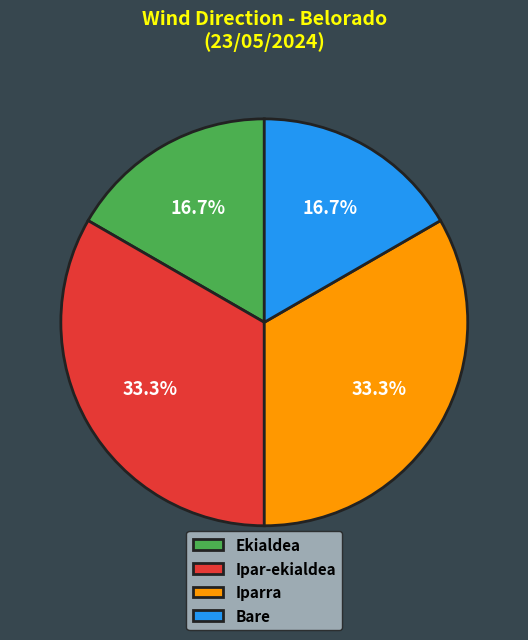

How much of the chart is everything except Ekialdea?

83.3%